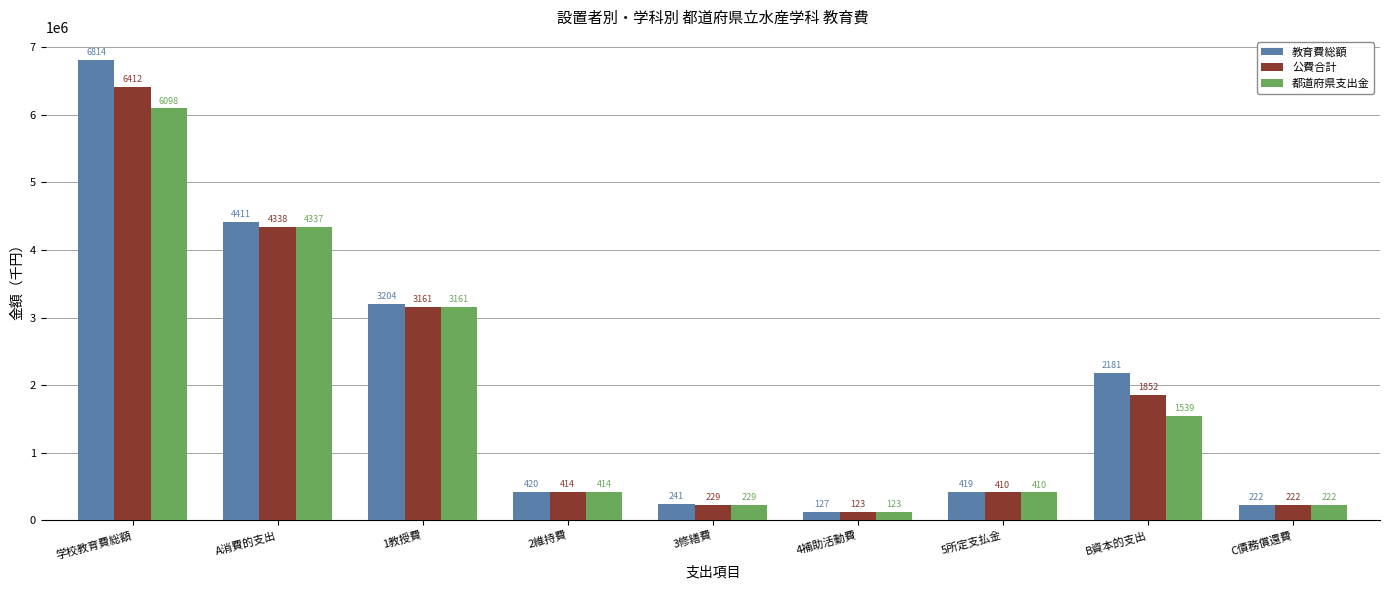

Is the value of 都道府県支出金 at 1教授費 greater than the value of 公費合計 at 2維持費?

Yes